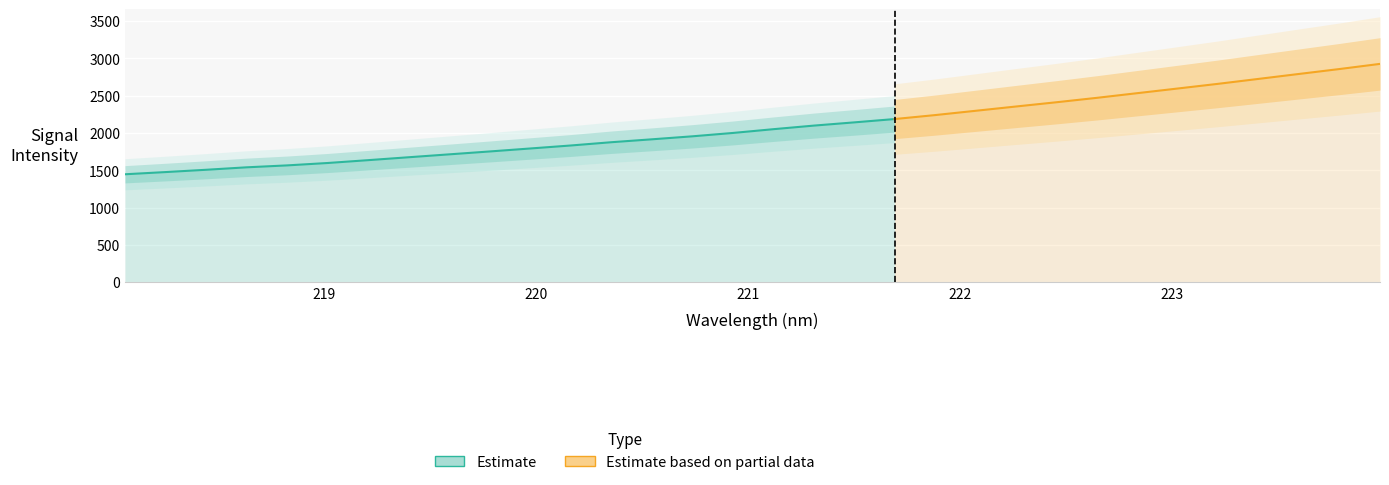

Which label corresponds to the smallest value in the chart?

218.0596